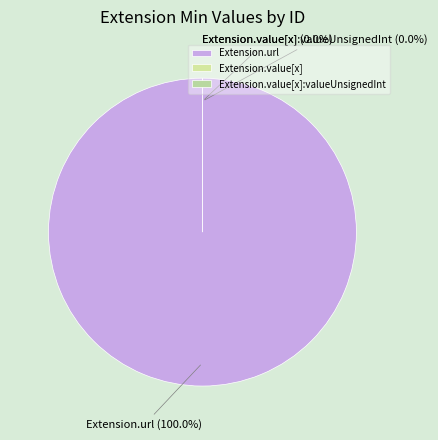

How many slices are in this pie chart?

3